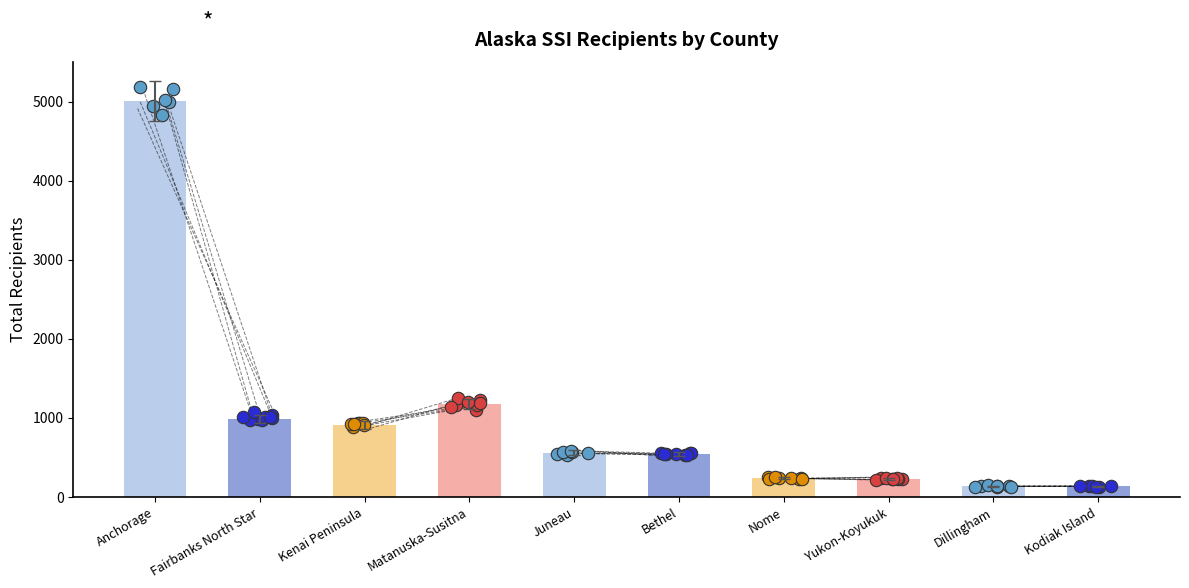

What is the change in value from Fairbanks North Star to Yukon-Koyukuk?

-764